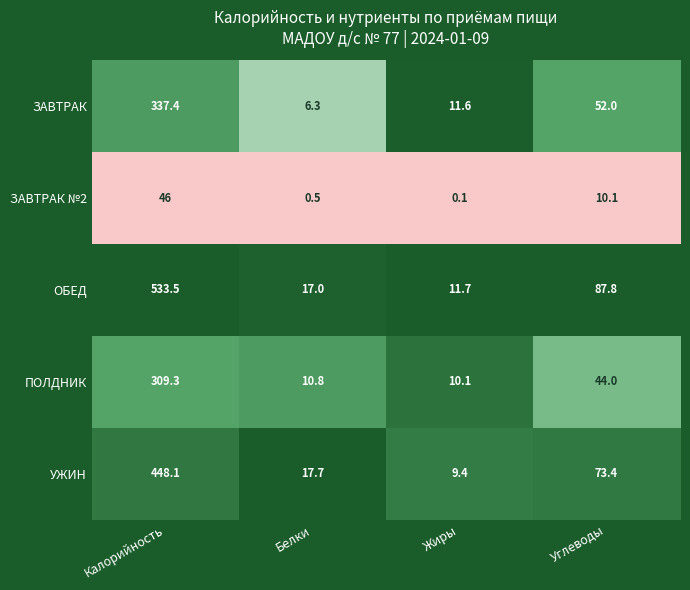

What is the sum of all ПОЛДНИК values?

374.2